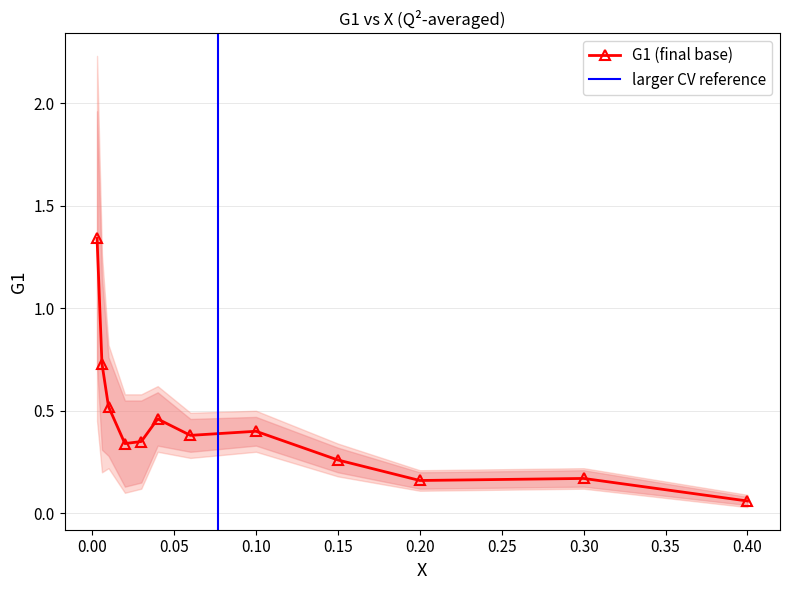

Reading left to right, what are all the values shown in this chart?

G1: 0=1.3	1=0.7	2=0.5	3=0.3	4=0.3	5=0.5	6=0.4	7=0.4	8=0.3	9=0.2	10=0.2	11=0.1
stat +: 0=0.6	1=0.4	2=0.2	3=0.2	4=0.2	5=0.1	6=0.1	7=0.1	8=0.1	9=0.0	10=0.0	11=0.0
stat -: 0=-0.6	1=-0.4	2=-0.2	3=-0.2	4=-0.2	5=-0.1	6=-0.1	7=-0.1	8=-0.1	9=-0.0	10=-0.0	11=-0.0
sys +: 0=0.3	1=0.1	2=0.1	3=0.0	4=0.0	5=0.0	6=0.0	7=0.0	8=0.0	9=0.0	10=0.0	11=0.0
sys -: 0=-0.3	1=-0.1	2=-0.1	3=-0.0	4=-0.0	5=-0.0	6=-0.0	7=-0.0	8=-0.0	9=-0.0	10=-0.0	11=-0.0